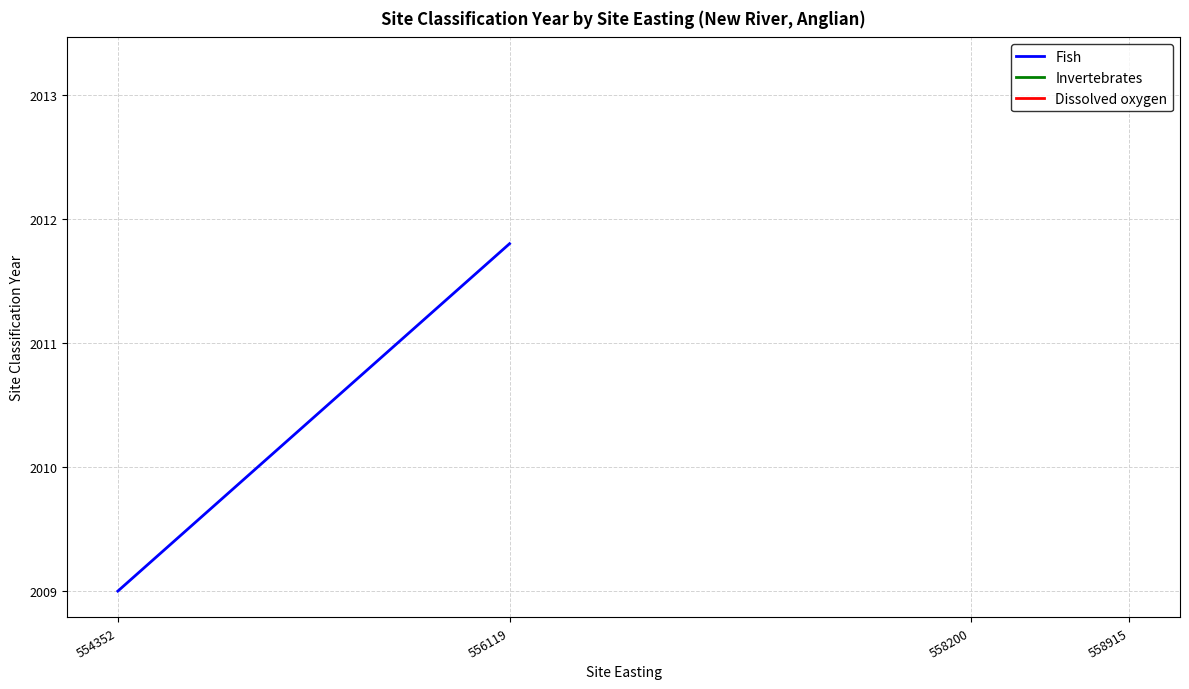

Reading left to right, list all the values displayed in this chart.

2009.0	2011.8